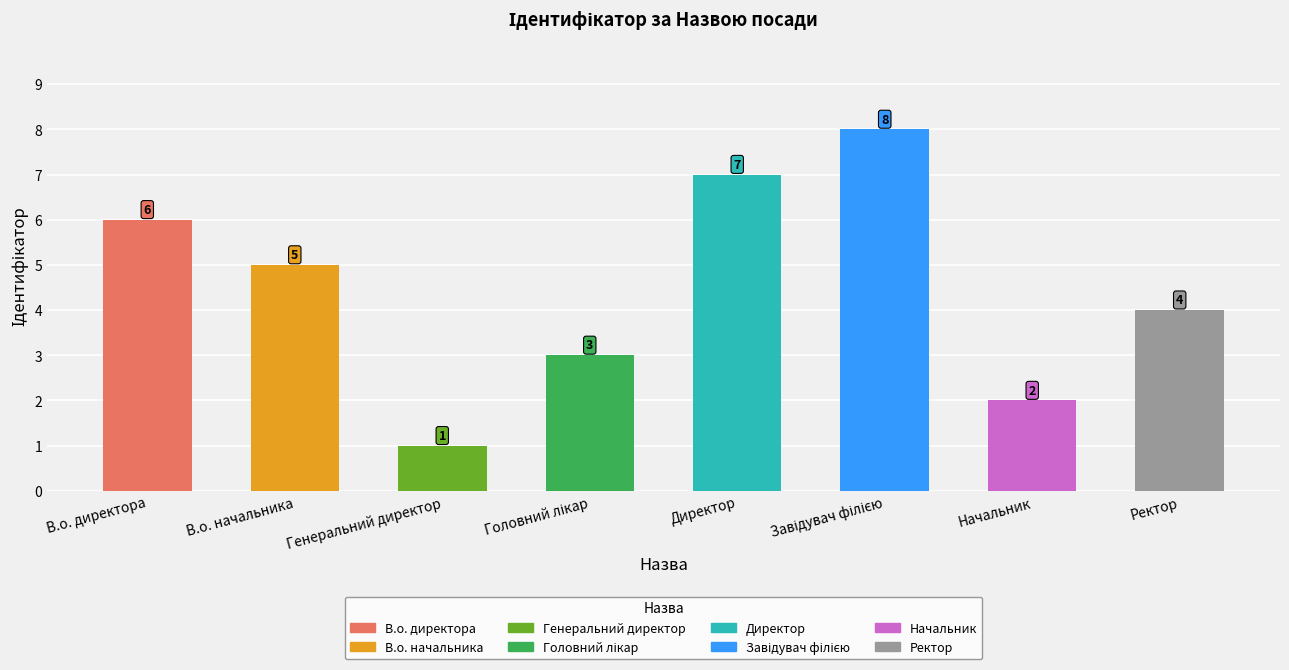

What is the minimum value shown in the chart?

1